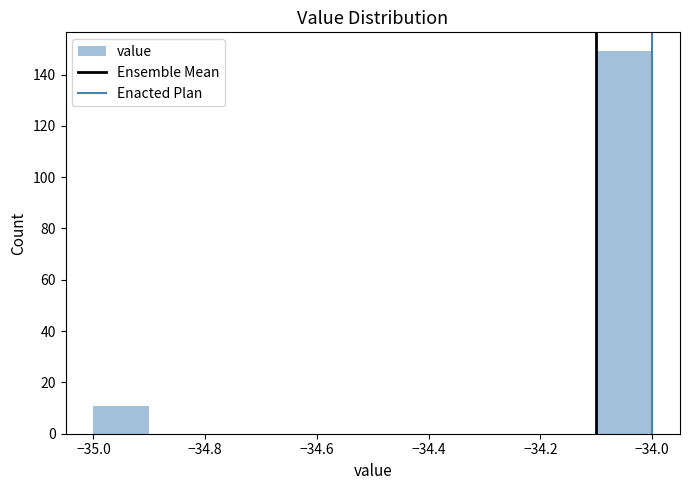

Reading left to right, list every bar in this chart as the range it spans on the x-axis followed by its height. The values are not printed on the chart, so give them approximately, as read against the axis.

-35.0 to -34.9: 12
-34.9 to -34.8: 0
-34.8 to -34.7: 0
-34.7 to -34.6: 0
-34.6 to -34.5: 0
-34.5 to -34.4: 0
-34.4 to -34.3: 0
-34.3 to -34.2: 0
-34.2 to -34.1: 0
-34.1 to -34.0: 150